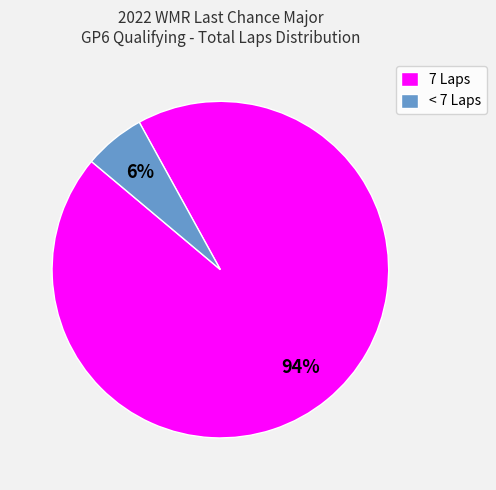

What is the largest slice in the pie chart?

7 Laps